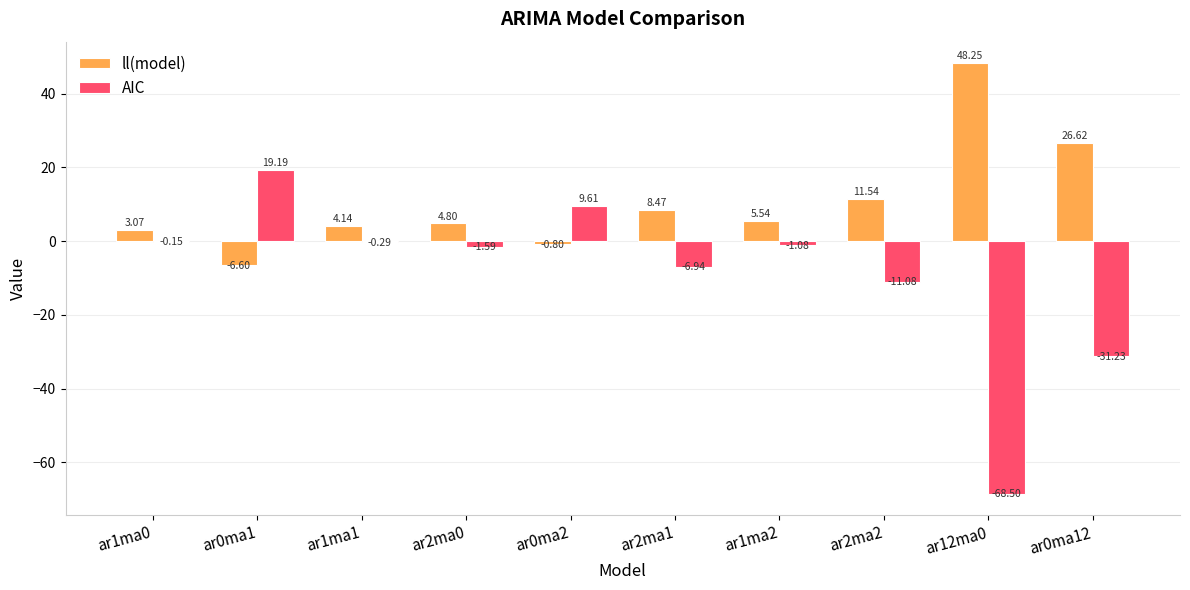

Which series has the largest total across all categories?

ll(model)